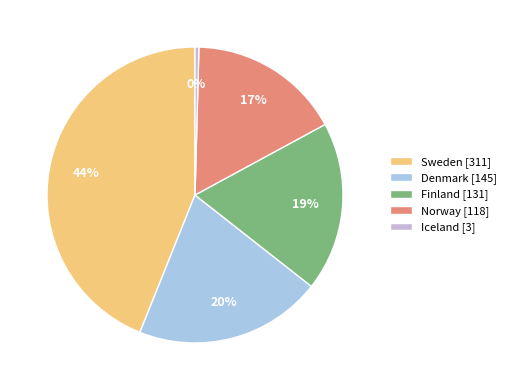

Is there any slice that represents more than half of the pie?

No